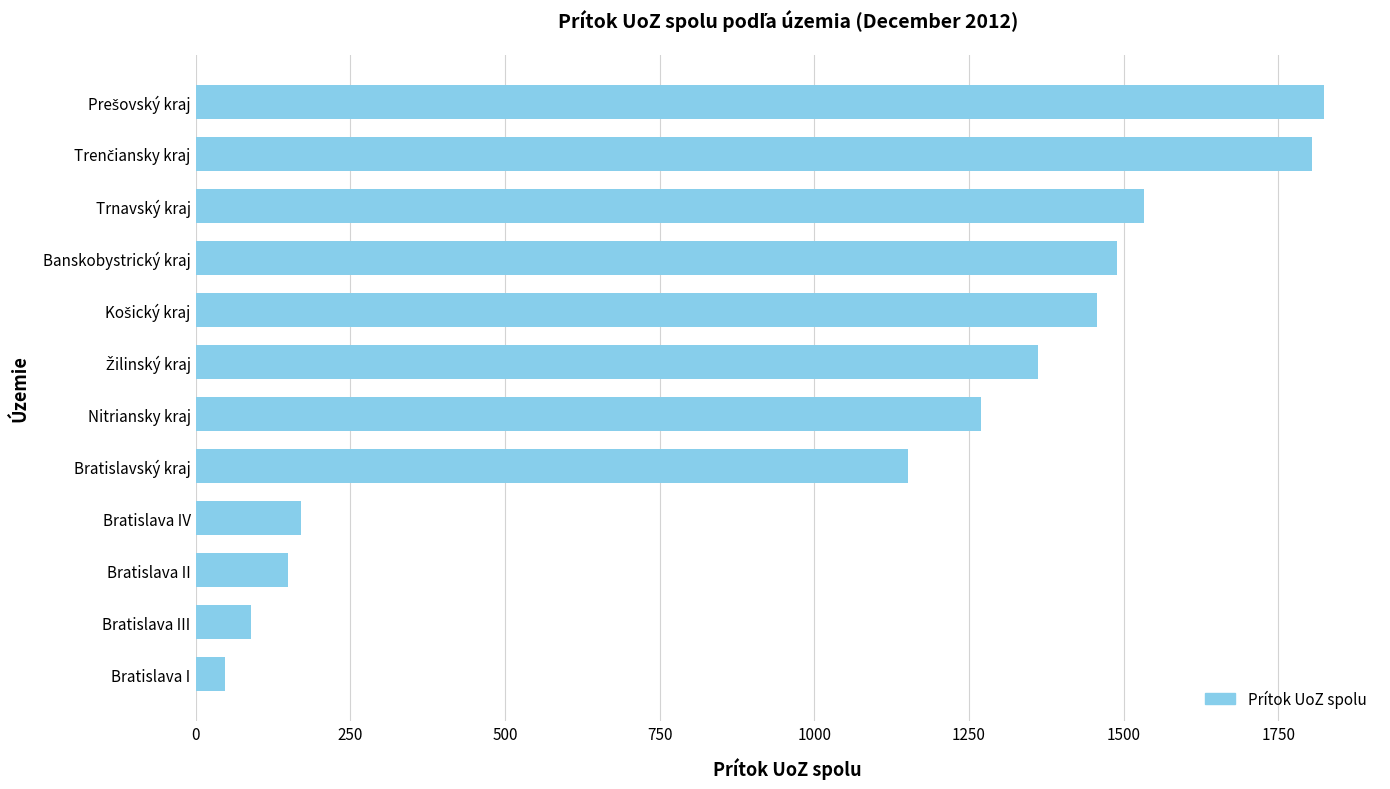

What is the maximum value shown in the chart?

1823